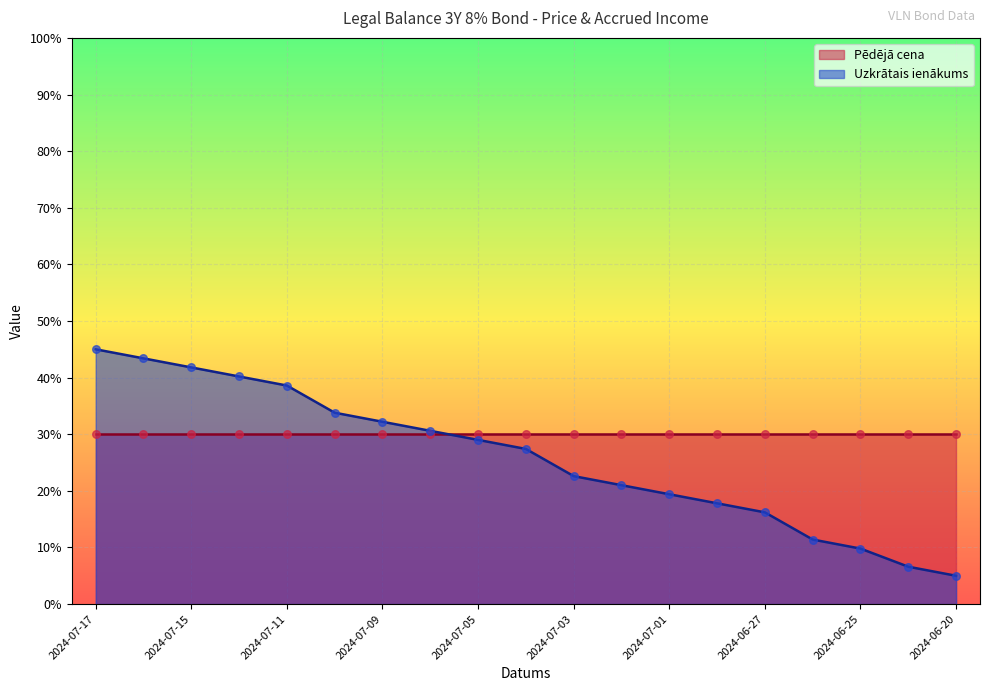

Approximately how many times larger is the value at 2024-07-01 compared to 2024-07-11?

0.5